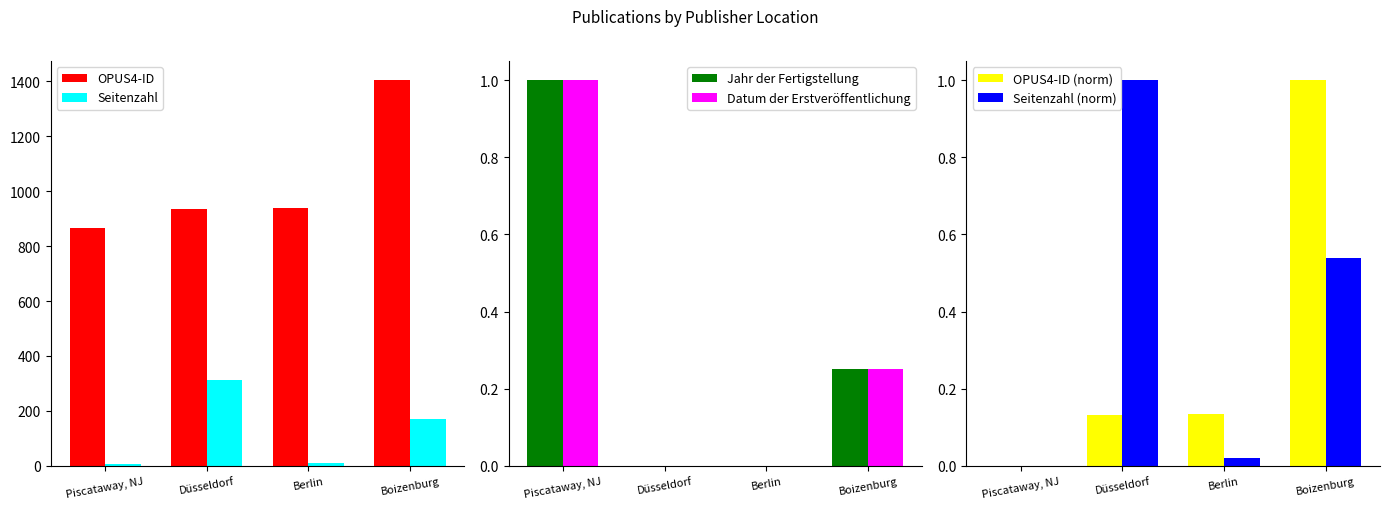

List the series in order of their peak value, lowest first.

Jahr der Fertigstellung, Datum der Erstveröffentlichung, Seitenzahl (norm), OPUS4-ID (norm), Seitenzahl, OPUS4-ID